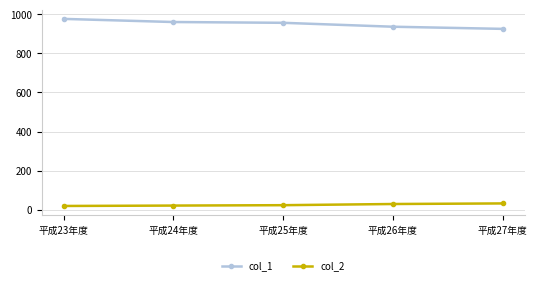

List the series in order of their overall mean, lowest first.

col_2, col_1